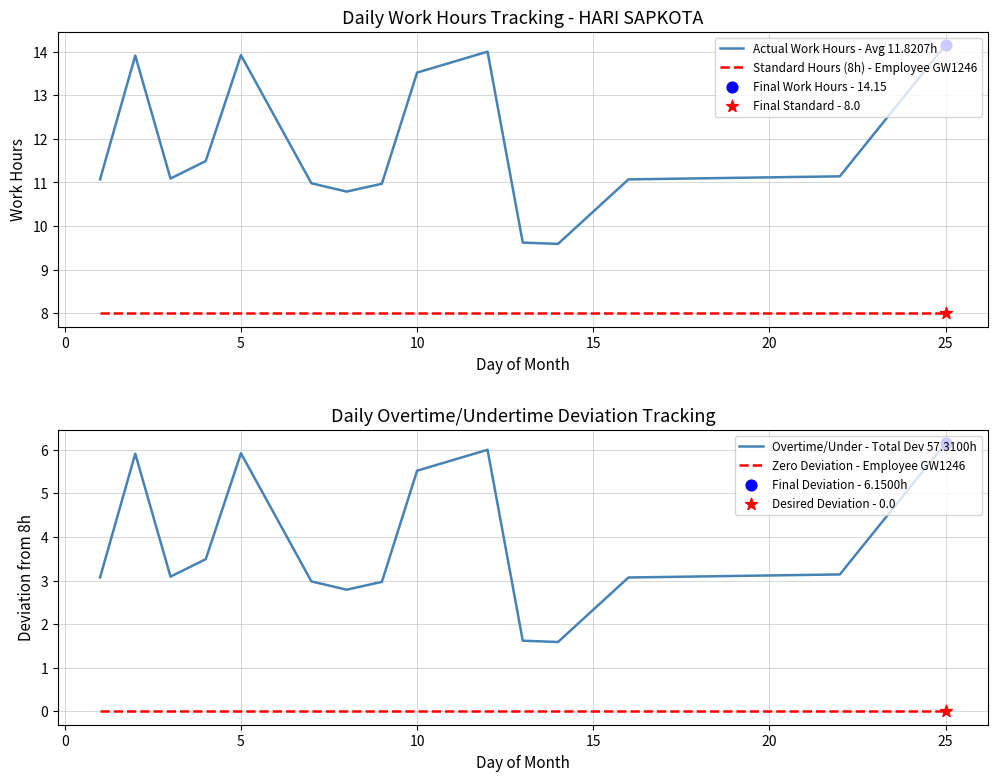

True or false: Actual Work Hours - Avg 11.8207h and Standard Hours (8h) - Employee GW1246 intersect in this chart.

False